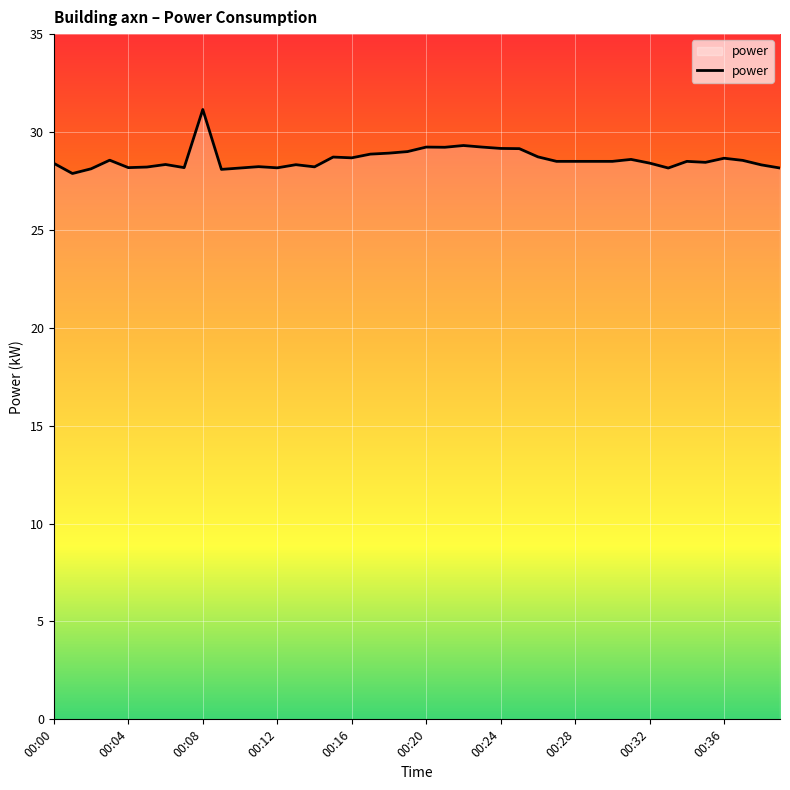

What is the smallest value displayed?

27.9